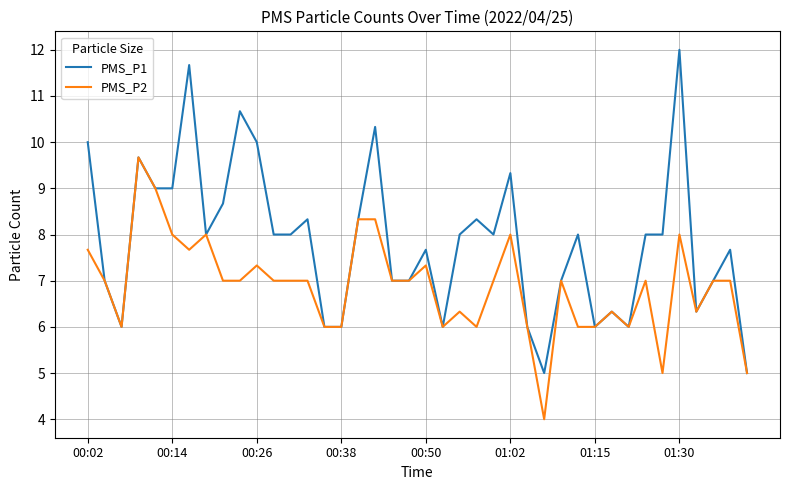

Rank the series by their average value, from highest to lowest.

PMS_P1, PMS_P2